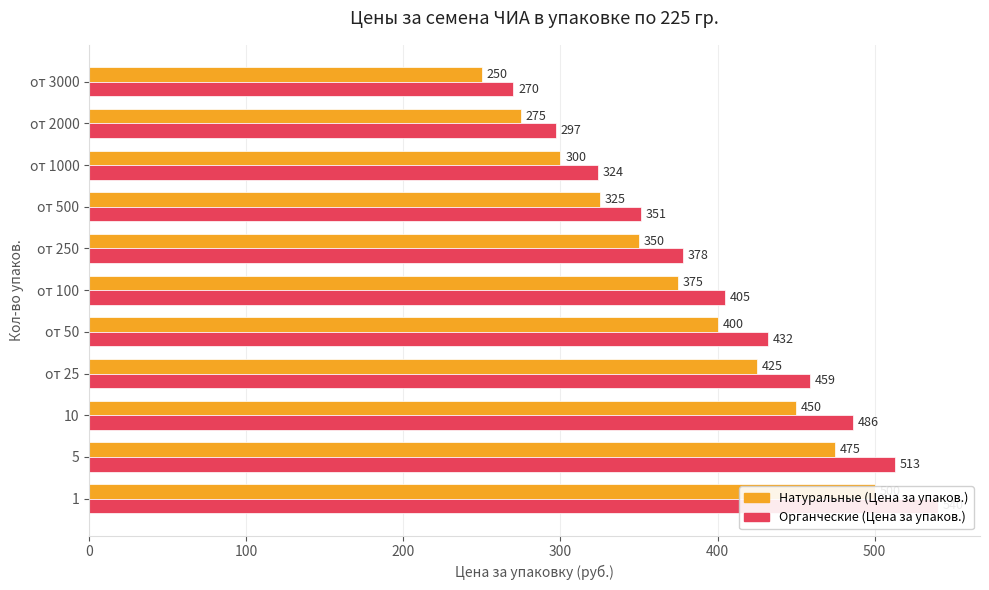

Which series has the widest spread of values?

Органческие (Цена за упаков.)